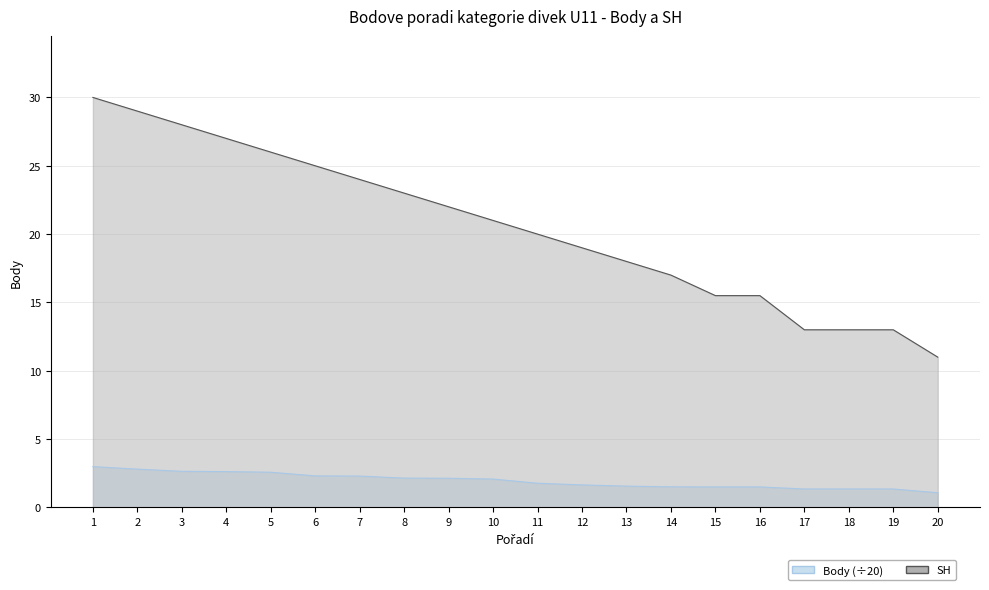

True or false: Body and PH (SH) intersect in this chart.

False